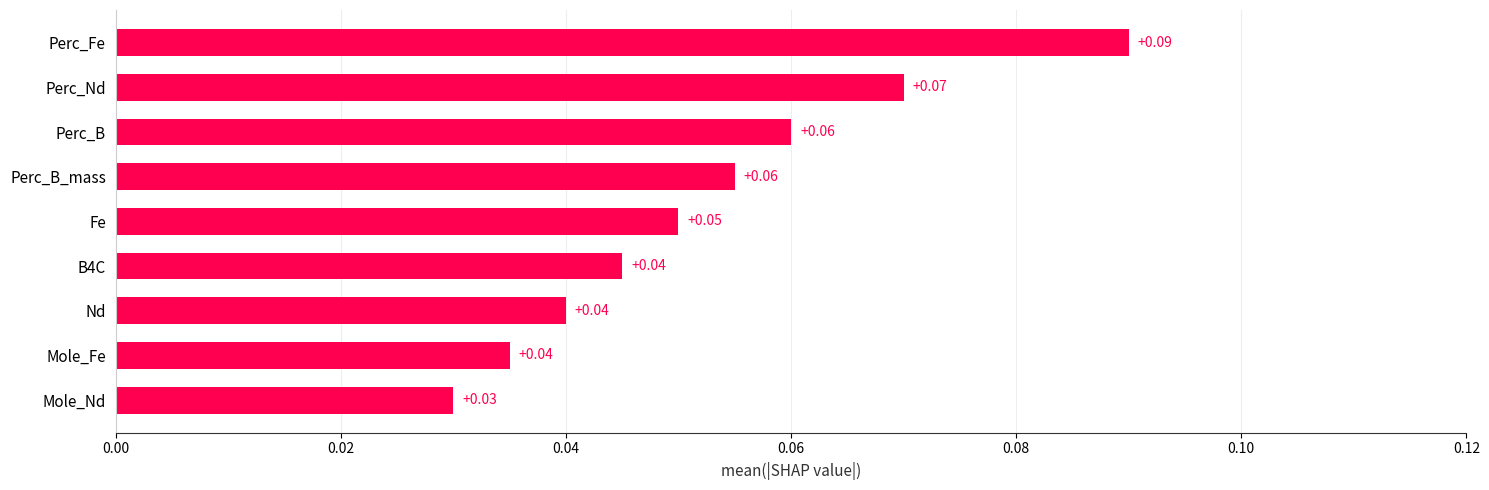

Between Perc_Fe and Perc_Nd, which is larger?

Perc_Fe